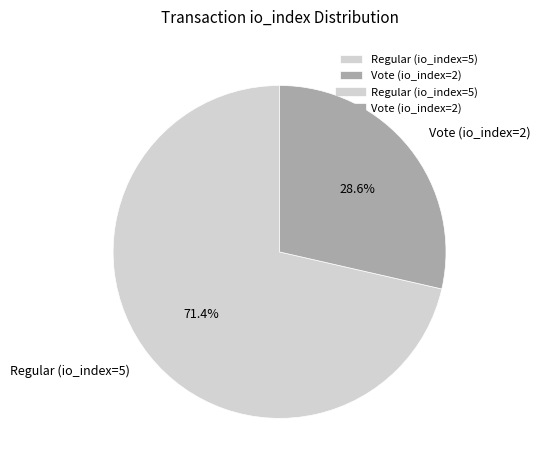

What is the smallest slice in the pie chart?

Vote (io_index=2)